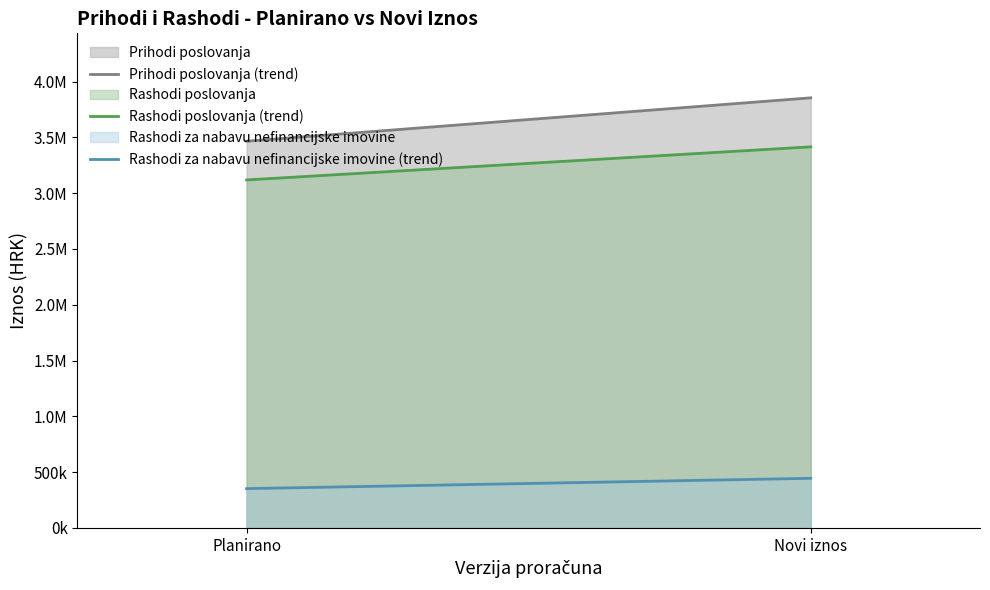

What position from the left is Novi iznos?

2